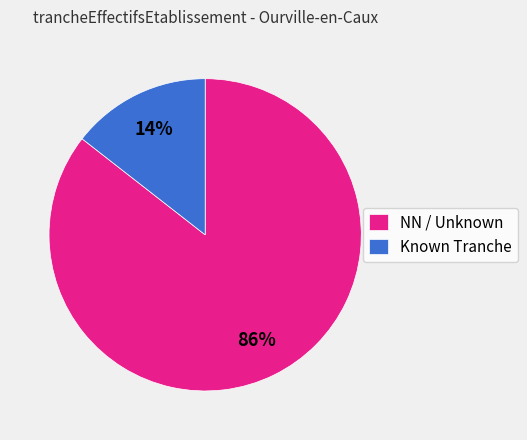

The Known Tranche slice represents 6% of the pie. True or false?

False